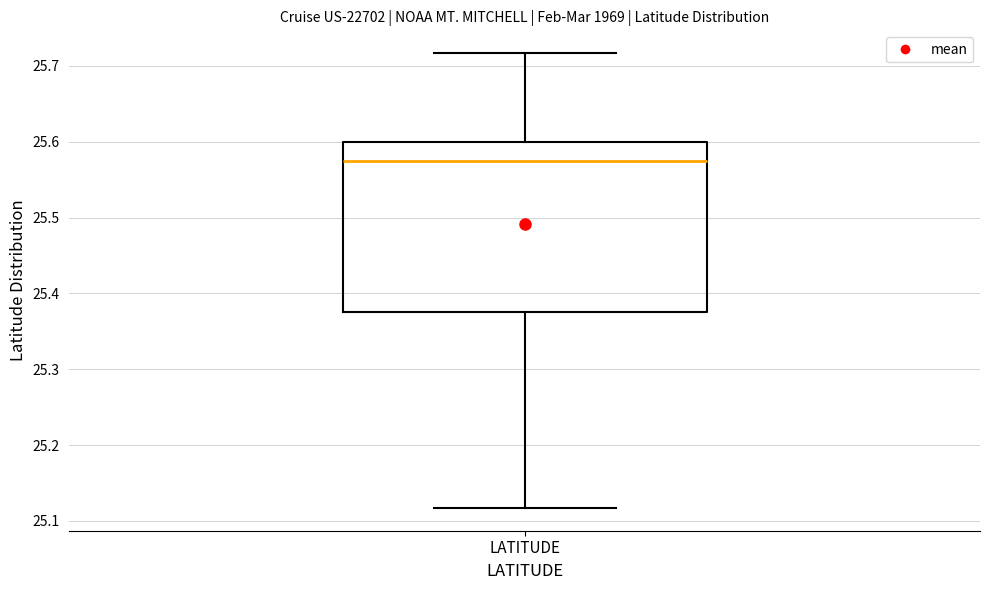

Read this box plot against the y-axis: the position of the median line, the range covered by the box, and the ends of both whiskers. The values are not printed on the chart, so give them approximately, as read against the axis.

median 25.58, box 25.38 to 25.60, whiskers 25.12 to 25.72